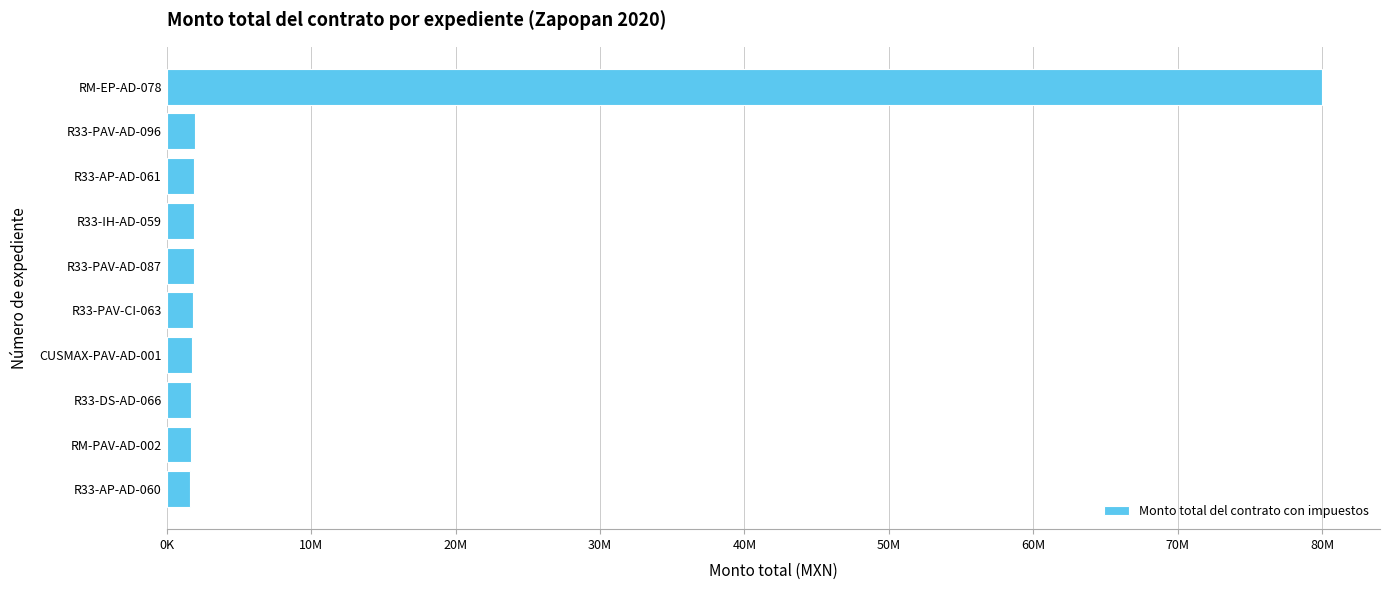

Are the bars horizontal?

Yes